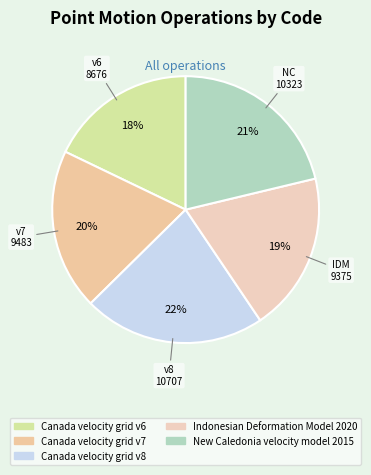

Does any single category account for the majority?

No